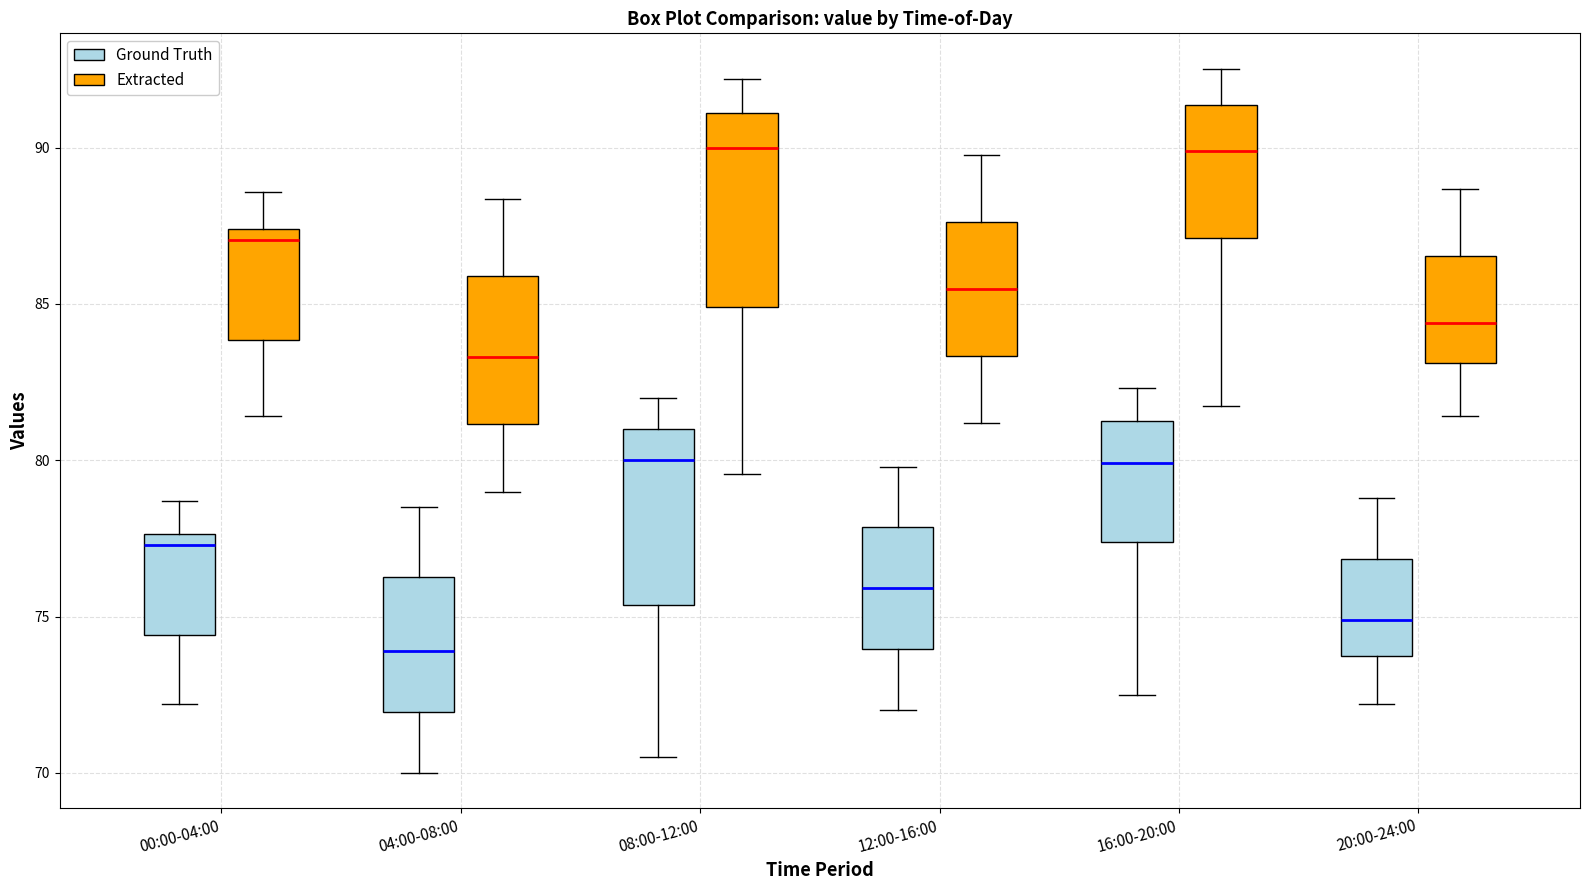

Which box has the lowest median line?

04:00-08:00 (Ground Truth)